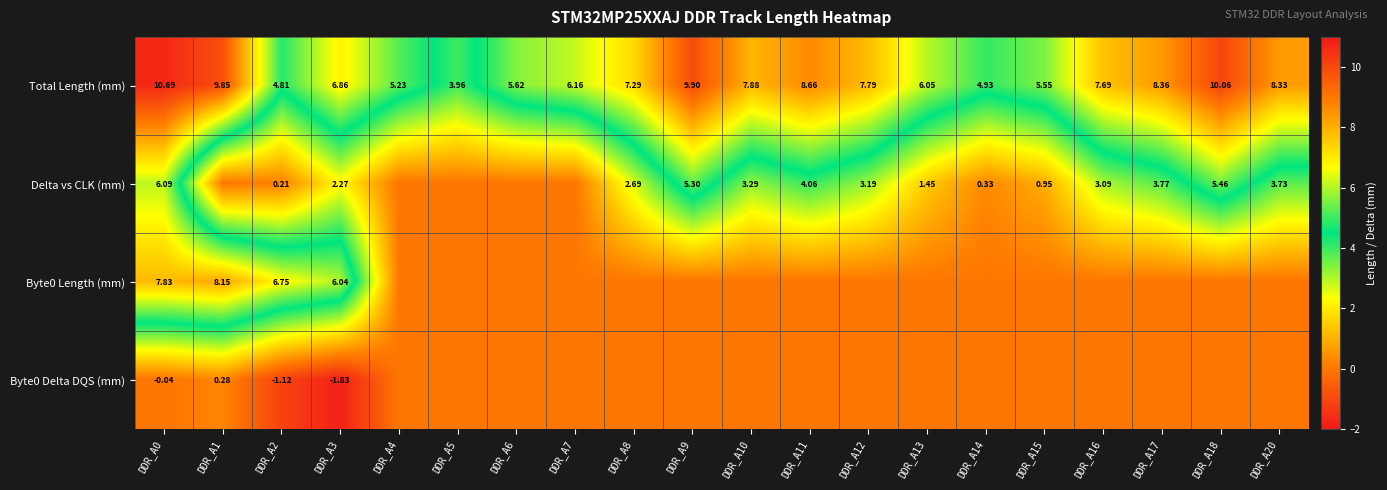

How many values in the Byte0 Delta DQS (mm) series are below 0?

3